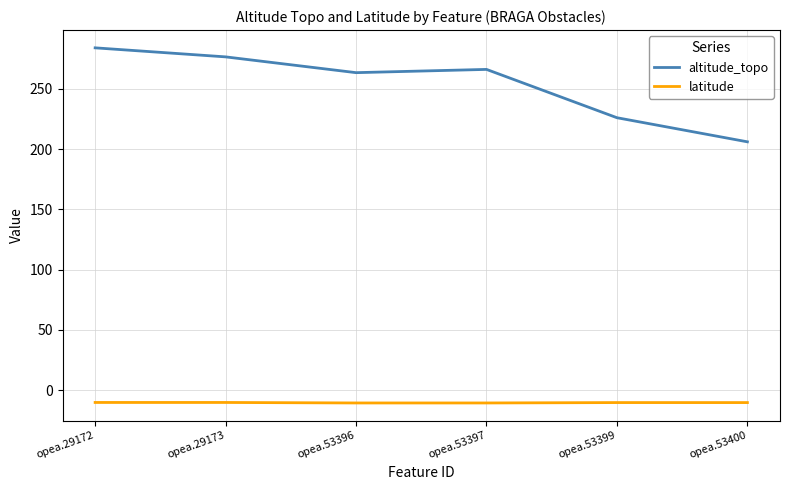

At which label does altitude_topo first exceed 266?

opea.29172